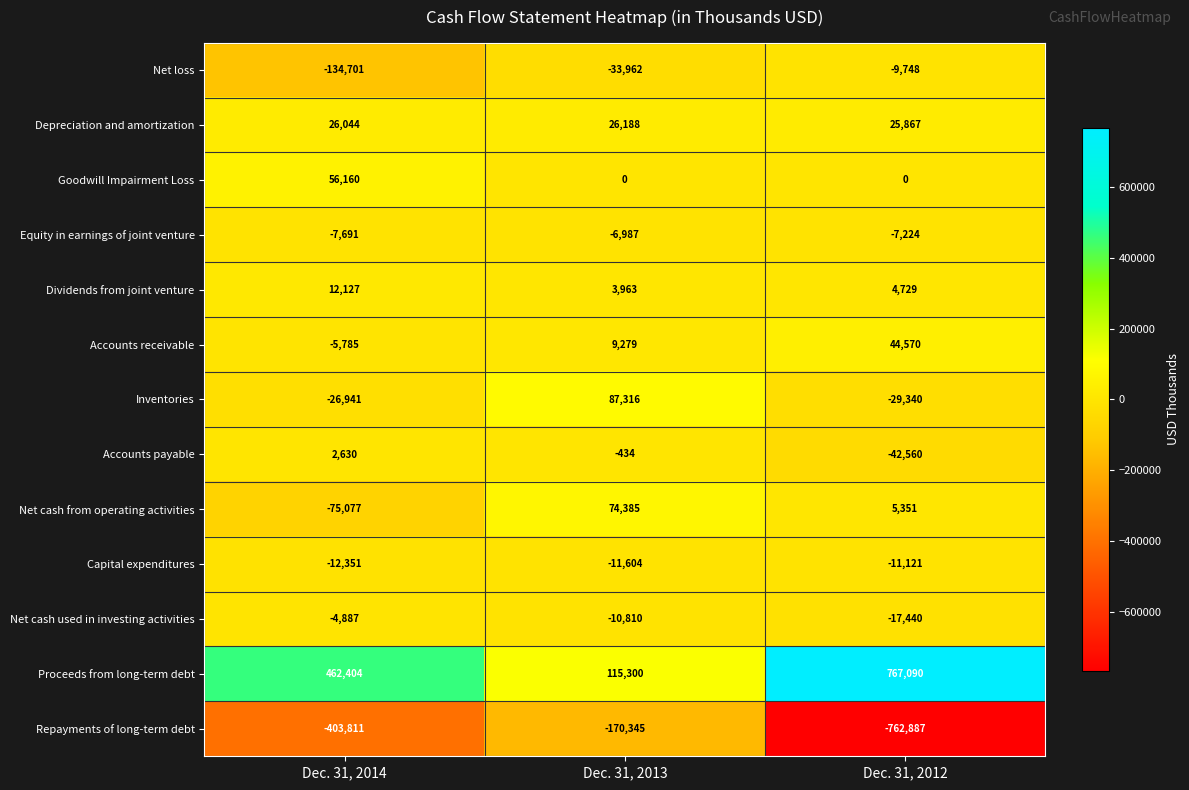

Count the number of data series in this chart.

13